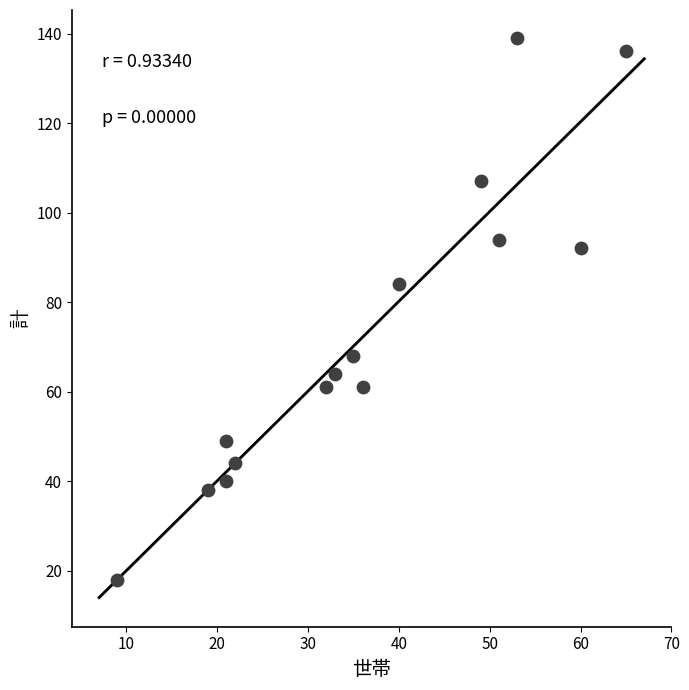

What is the range of X values (max minus min)?

56